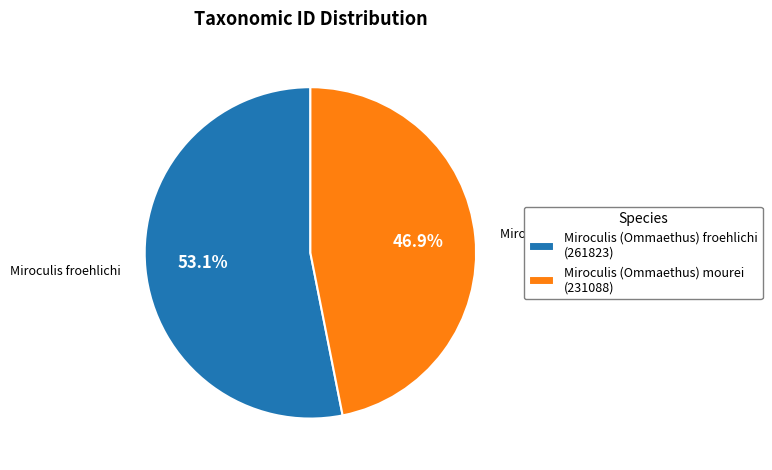

Does Miroculis (Ommaethus) froehlichi represent more than half of the total?

Yes